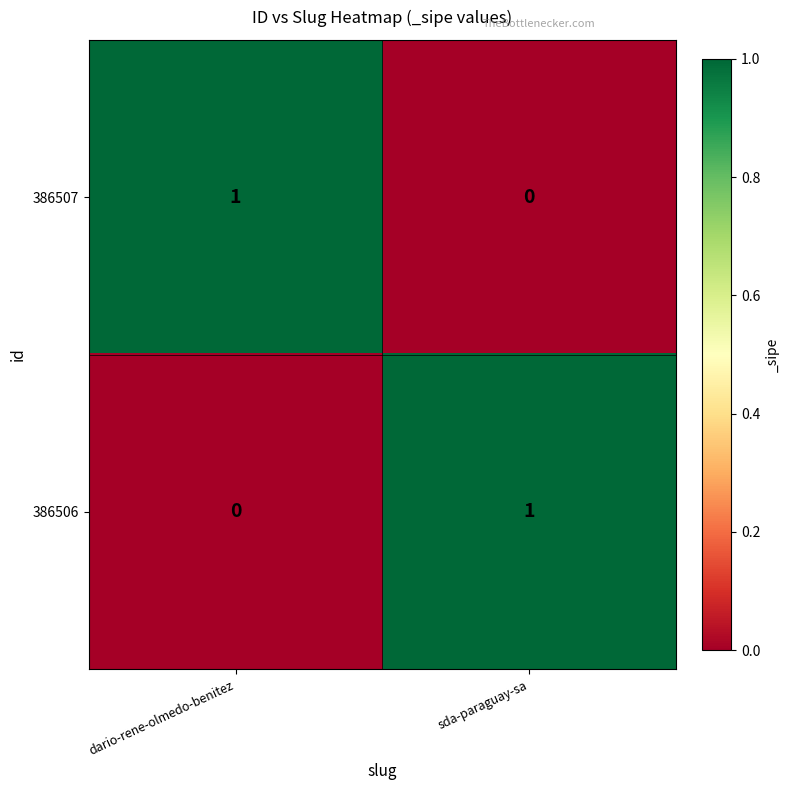

Is the value of 386507 at dario-rene-olmedo-benitez greater than the value of 386506 at dario-rene-olmedo-benitez?

Yes